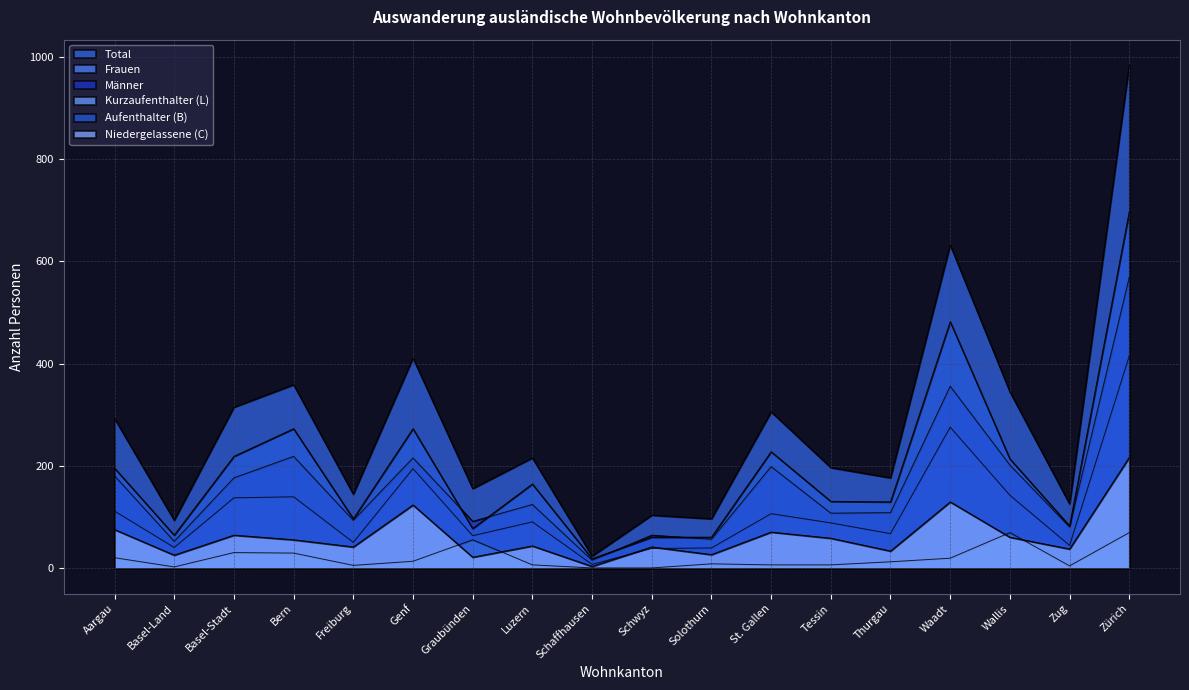

At which category is the sum across all series the highest?

Zürich